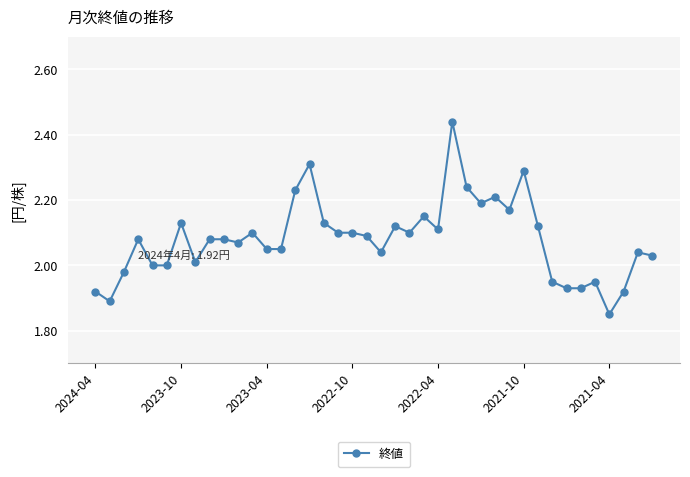

Is this an area chart (filled region under the line)?

No